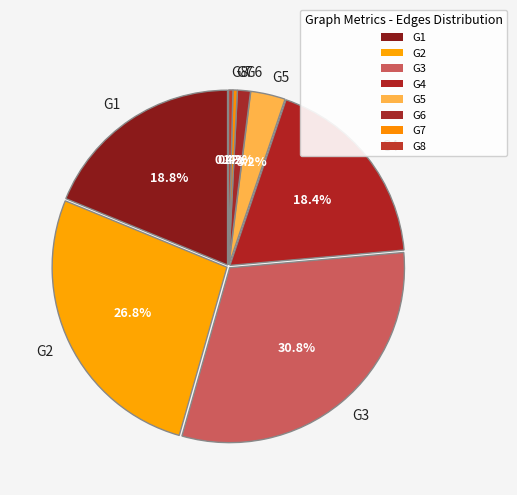

Between G2 and G4, which is larger?

G2